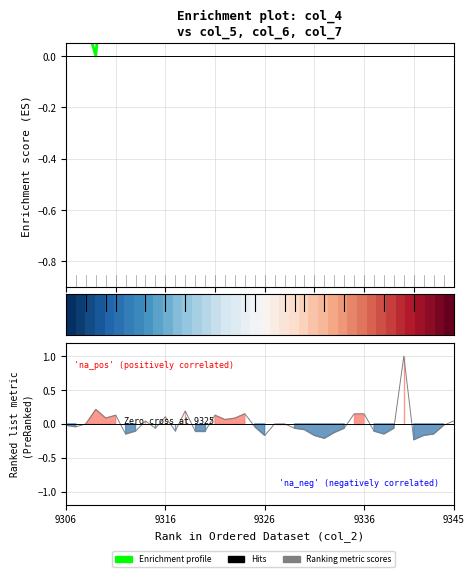

How many data points does each series have?

40